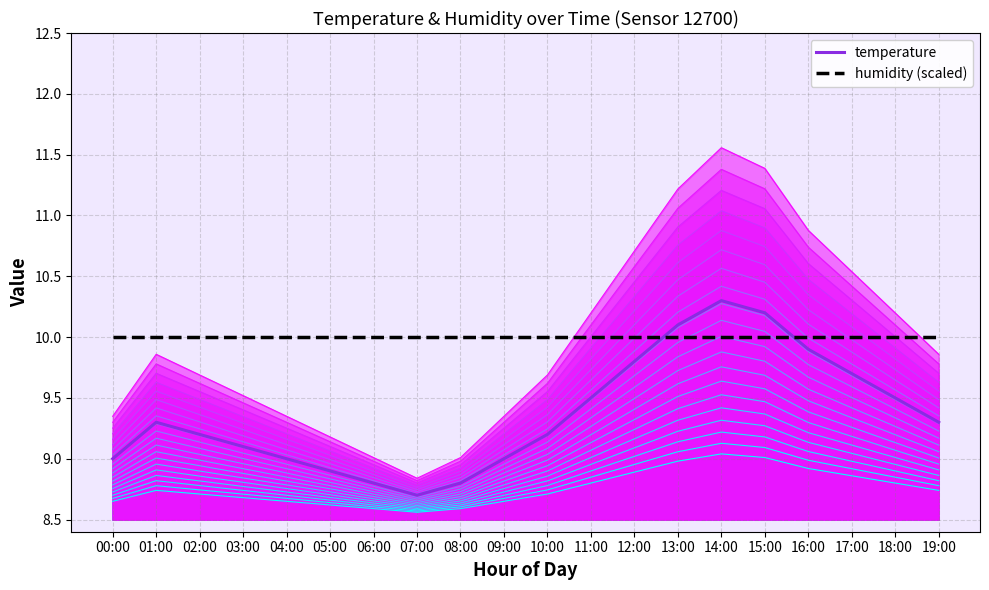

The humidity (scaled) series shows 10.0 at 17:00. True or false?

True